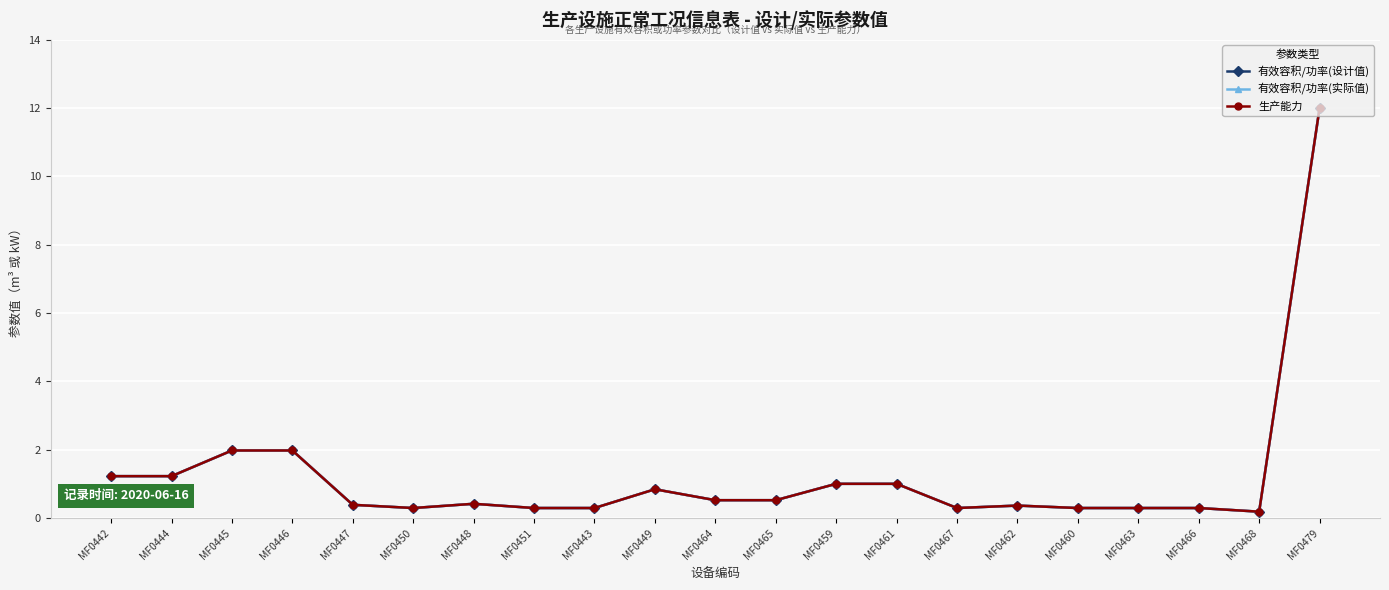

Reading right to left, extract all data points from this chart.

有效容积/功率(设计值): 12.0	0.2	0.3	0.3	0.3	0.4	0.3	1.0	1.0	0.5	0.5	0.8	0.3	0.3	0.4	0.3	0.4	2.0	2.0	1.2	1.2
有效容积/功率(实际值): 12.0	0.2	0.3	0.3	0.3	0.4	0.3	1.0	1.0	0.5	0.5	0.8	0.3	0.3	0.4	0.3	0.4	2.0	2.0	1.2	1.2
生产能力: 12.0	0.2	0.3	0.3	0.3	0.4	0.3	1.0	1.0	0.5	0.5	0.8	0.3	0.3	0.4	0.3	0.4	2.0	2.0	1.2	1.2